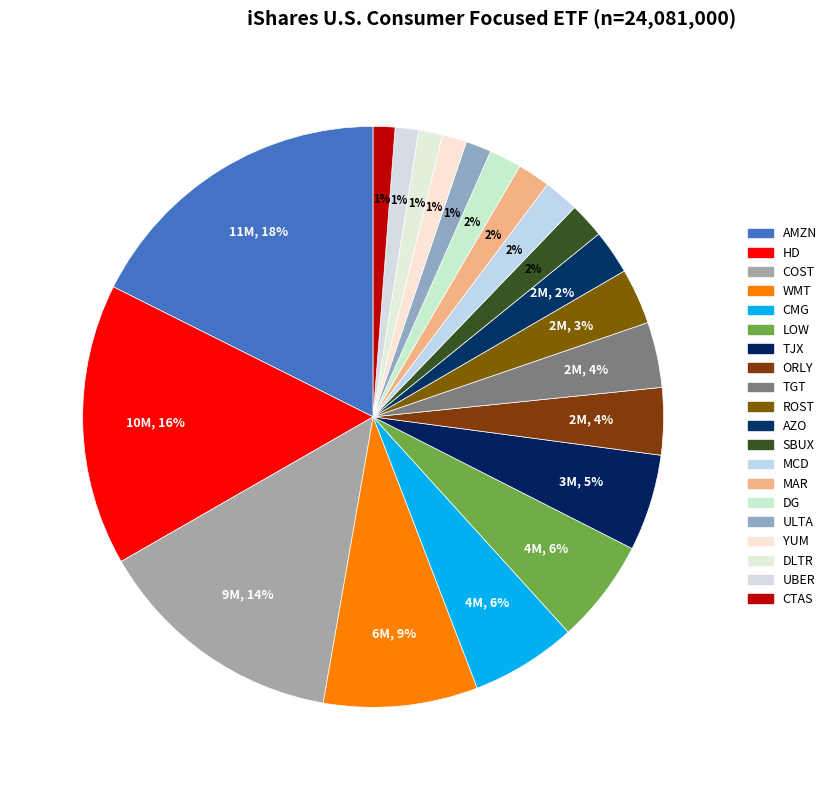

To the nearest percent, what is the combined percentage of WMT and ROST?

12%